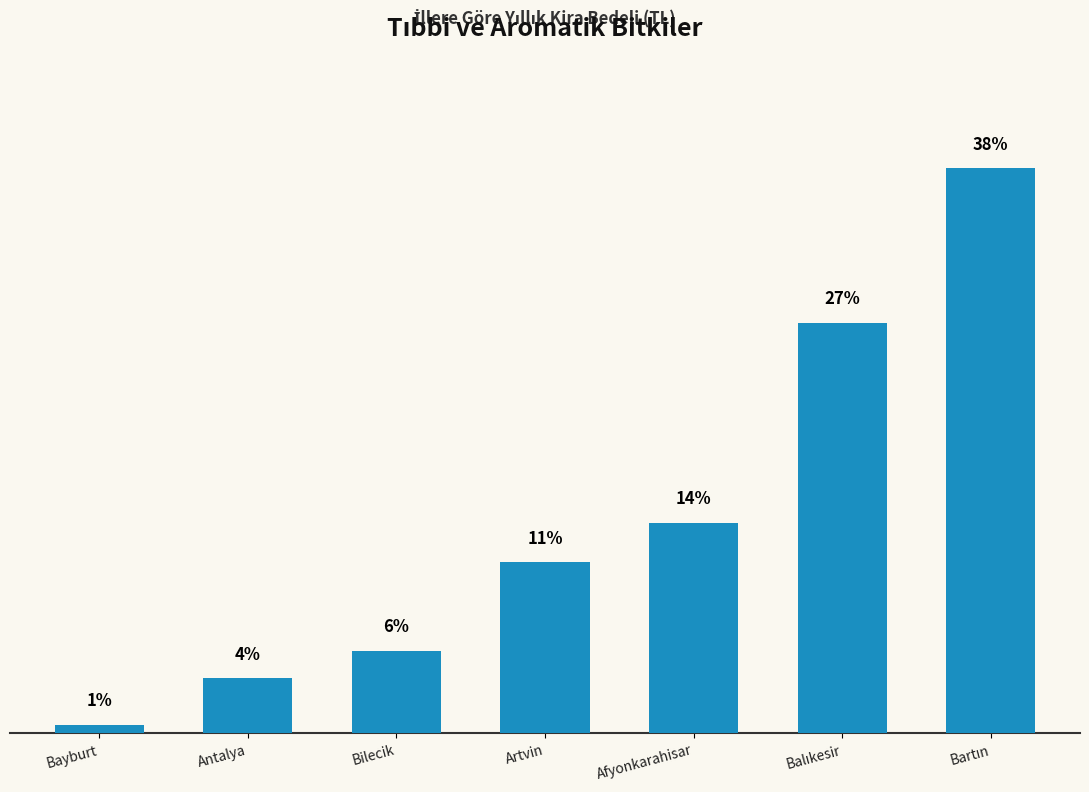

What is the ratio of the value at Balıkesir to the value at Bartın?

0.7